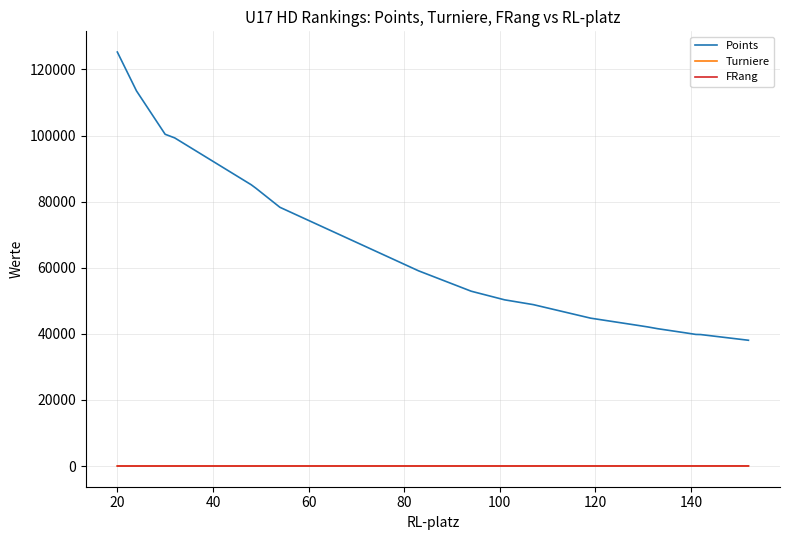

What is the greatest value displayed?

125285